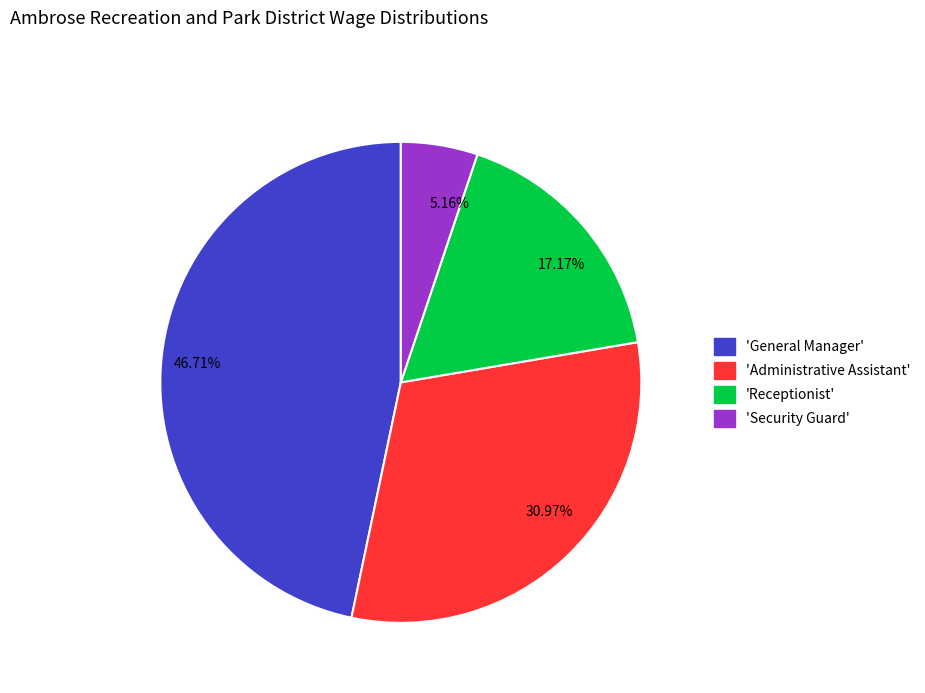

Does any single category account for the majority?

No